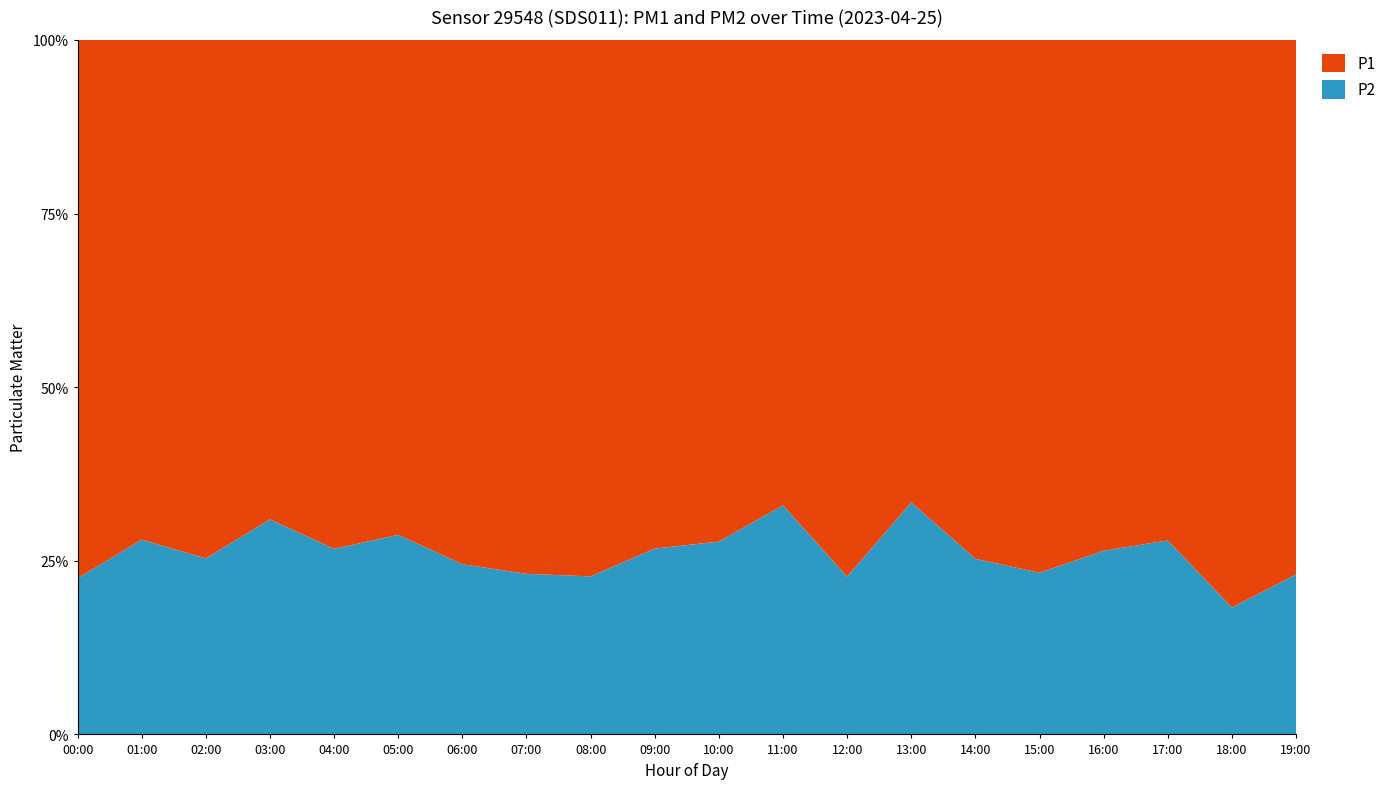

Reading right to left, transcribe all the data shown in this chart.

P1: 20.4	27.7	12.9	15.5	14.2	15.9	9.6	19.6	14.6	12.2	11.8	21.7	14.3	18.7	12.9	14.1	12.9	14.2	16.5	15.1
P2: 6.1	6.2	5.0	5.6	4.3	5.4	4.8	5.8	7.2	4.7	4.3	6.4	4.3	6.1	5.2	5.1	5.8	4.8	6.4	4.4